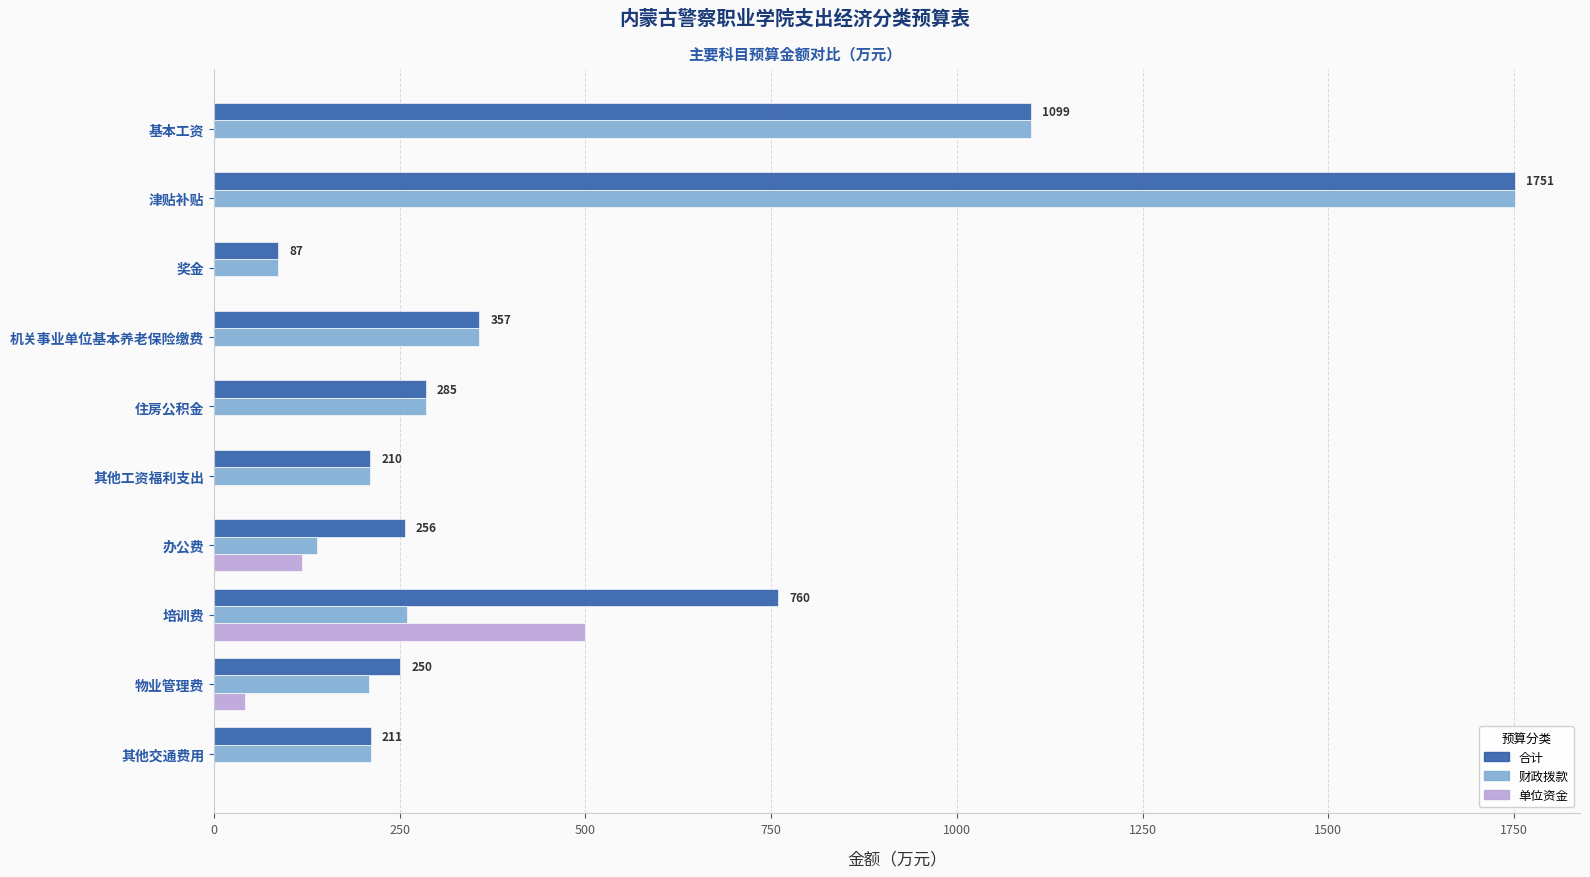

What is the approximate value of 财政拨款 at 基本工资?

1099.3